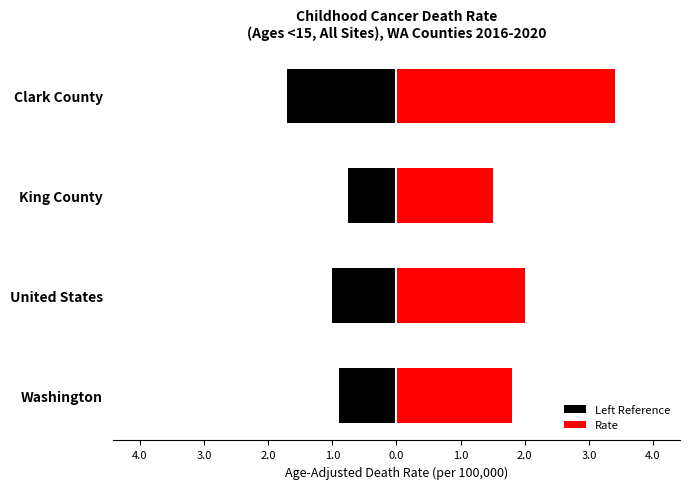

Is it true that the value at King County is 0.9?

False